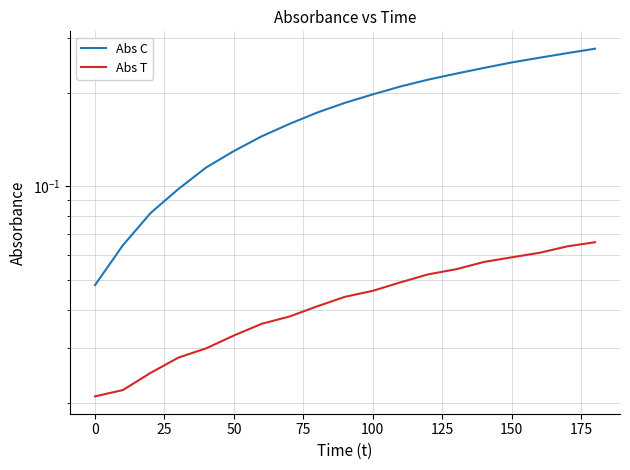

At how many categories does at least one series exceed 0?

19